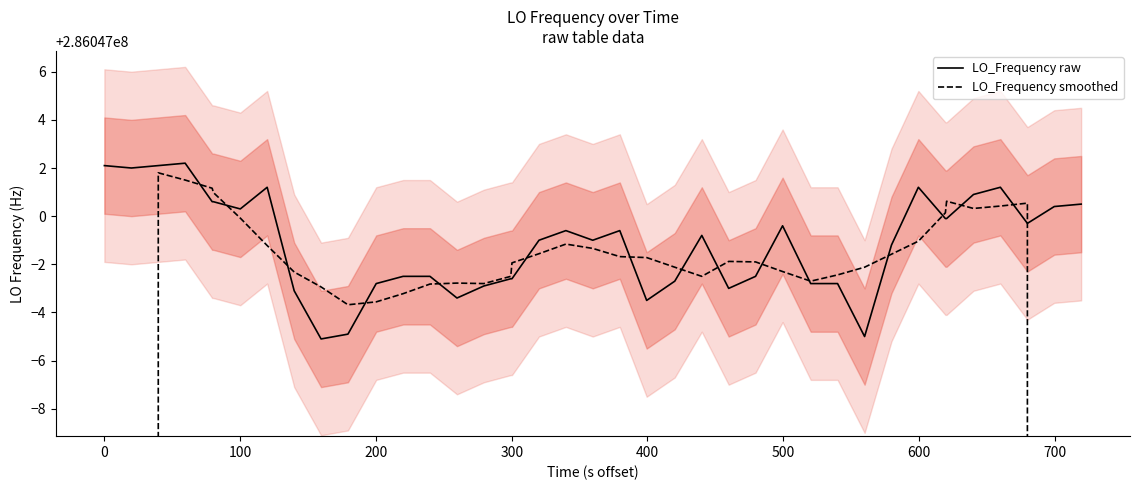

What is the difference between the second highest and minimum values in the LO_Frequency smoothed series?

114418801.4